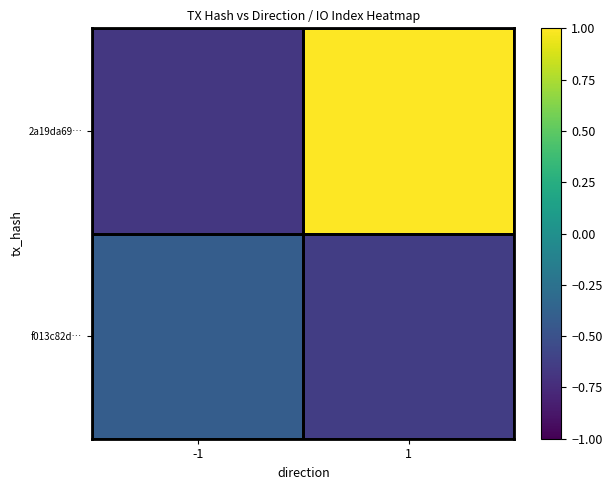

Reading right to left, transcribe all the data shown in this chart.

2a19da69…: 1=1.7	-1=-0.7
f013c82d…: 1=-0.6	-1=-0.4